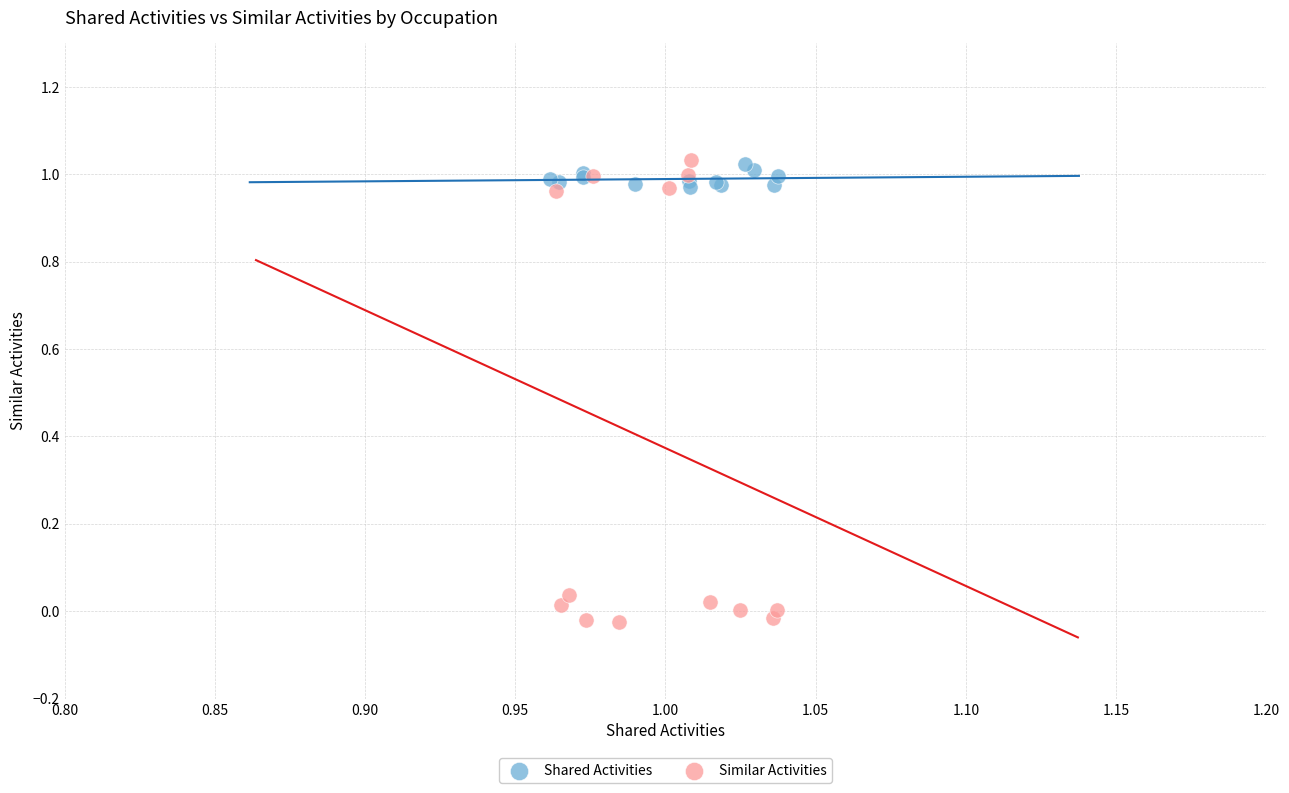

Which series reaches the minimum Y coordinate?

Similar Activities